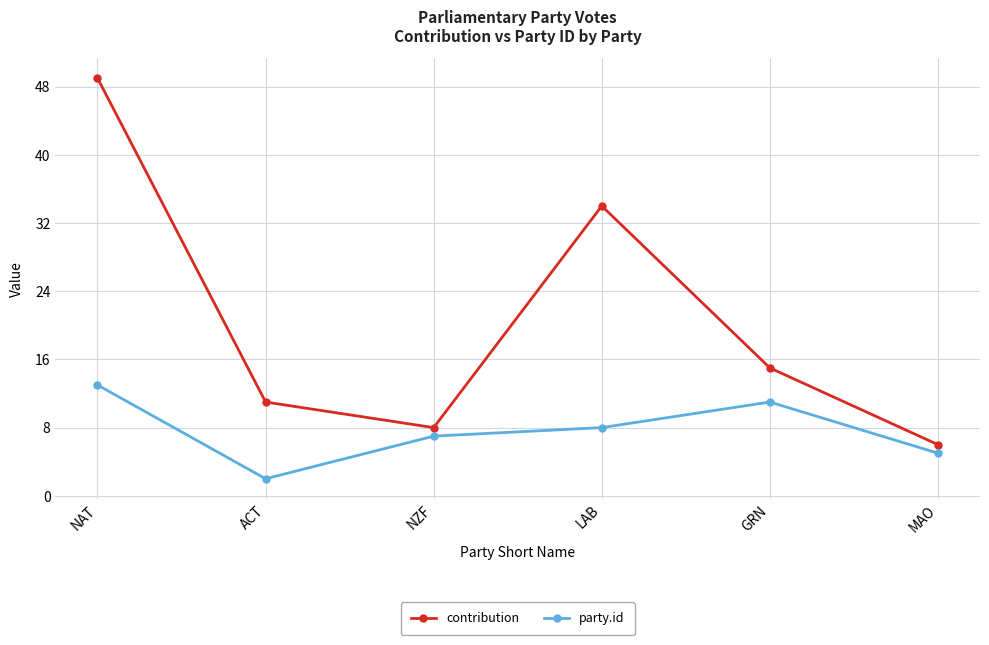

At which label is party.id closest to 7?

NZF